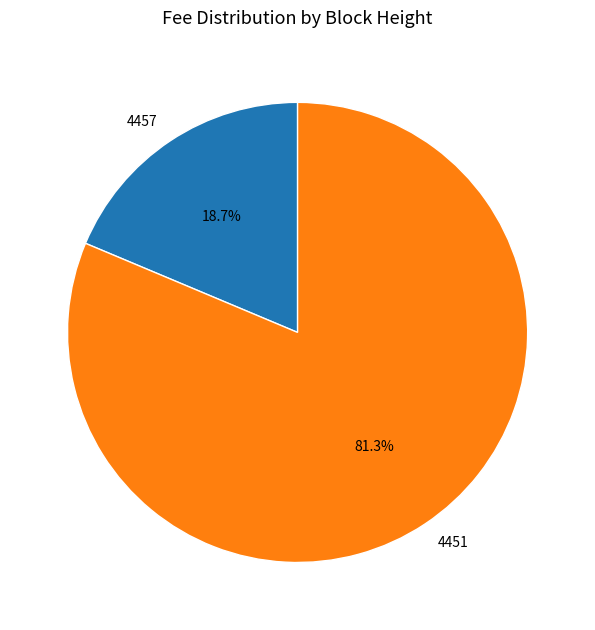

What is the majority slice?

4451